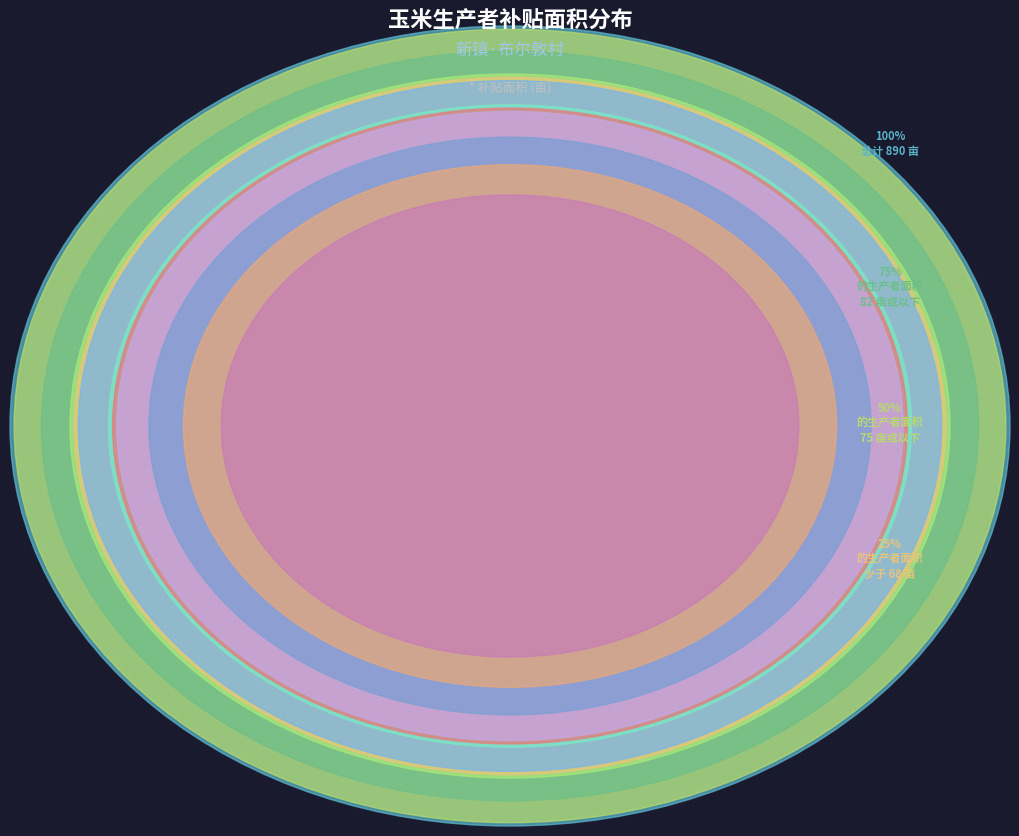

How many slices are in this pie chart?

12